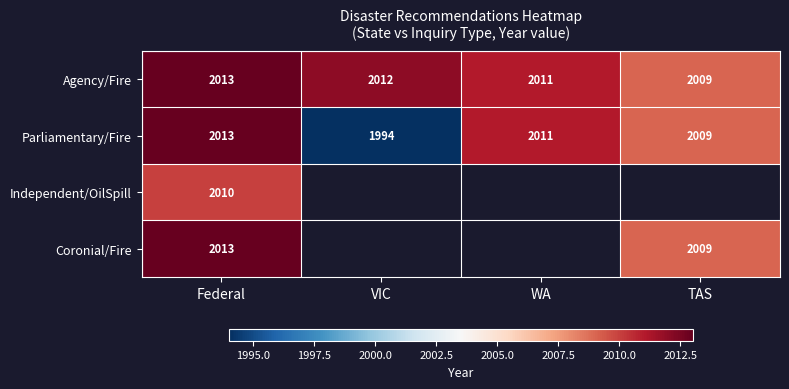

Count the number of data series in this chart.

4